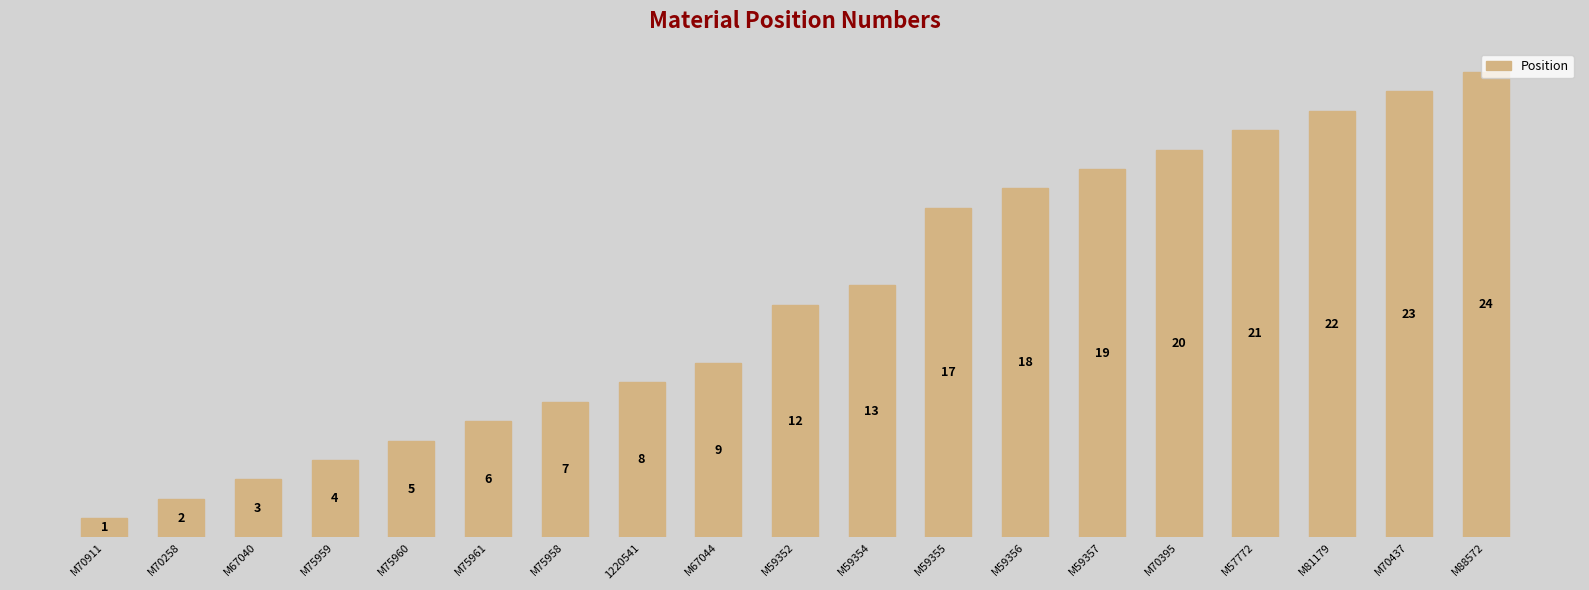

What is the approximate value at M81179, to the nearest 5?

20